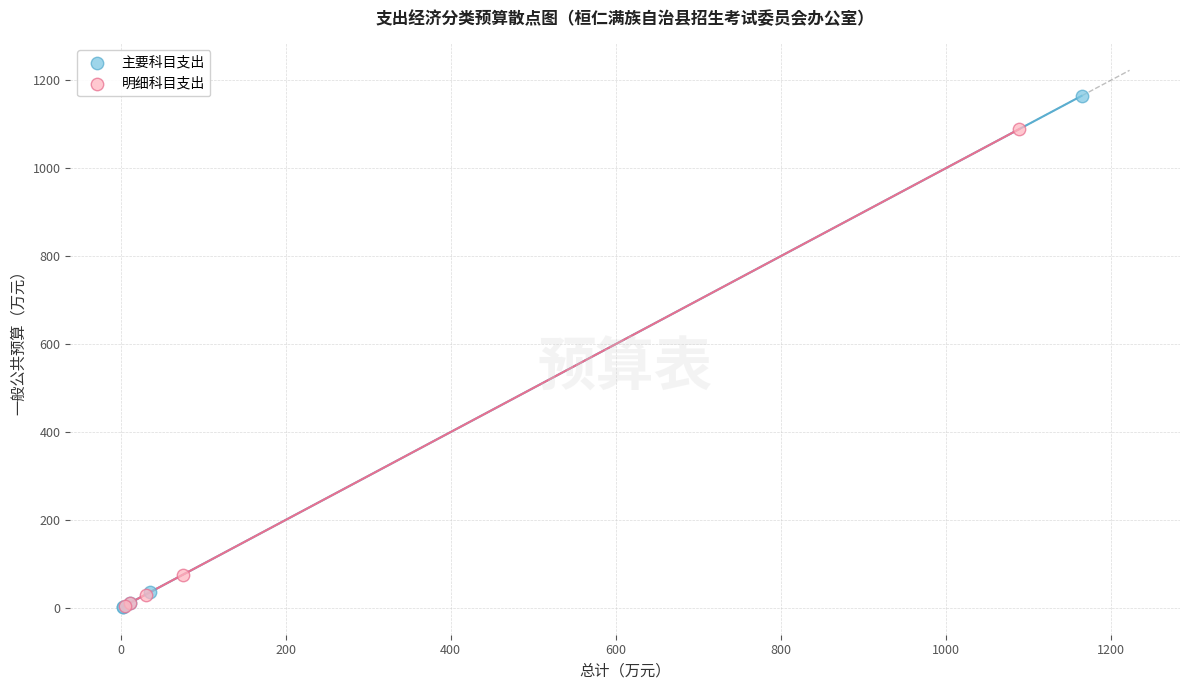

Which series reaches the maximum Y coordinate?

主要科目支出